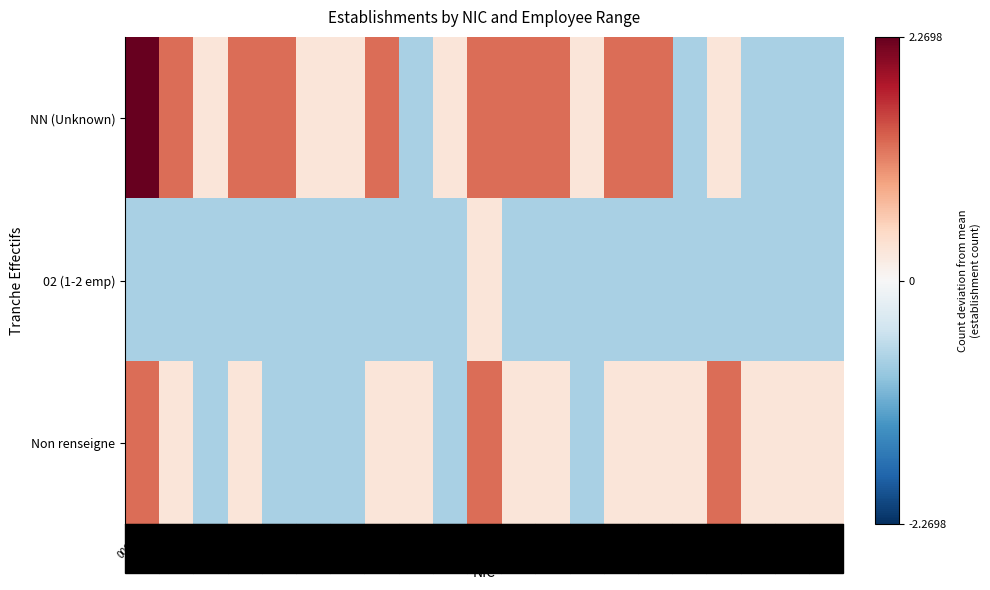

Which series has the widest spread of values?

NN (Unknown)